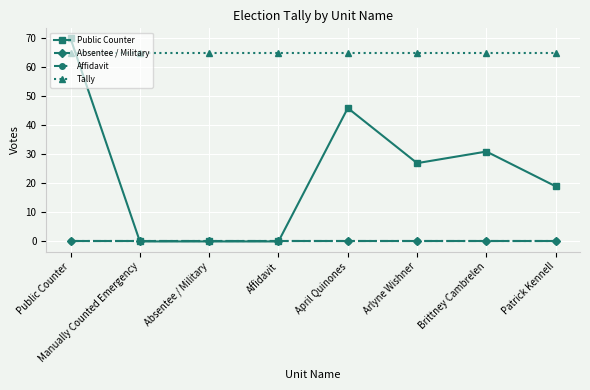

Where is Affidavit nearest to the value 0?

Public Counter